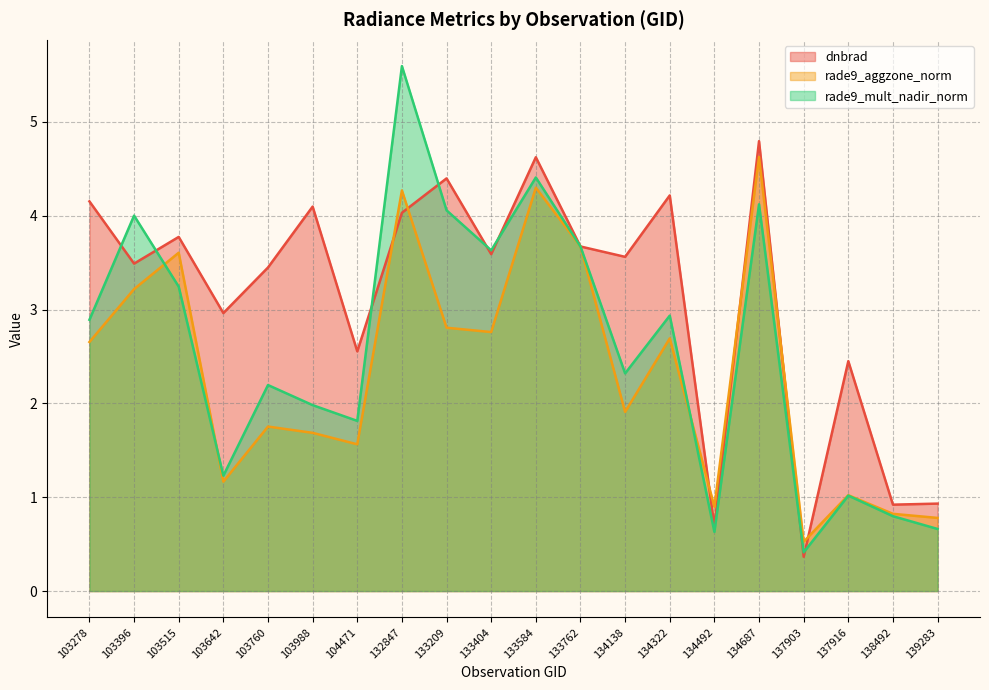

How many interior local peaks does the rade9_mult_nadir_norm series have?

7